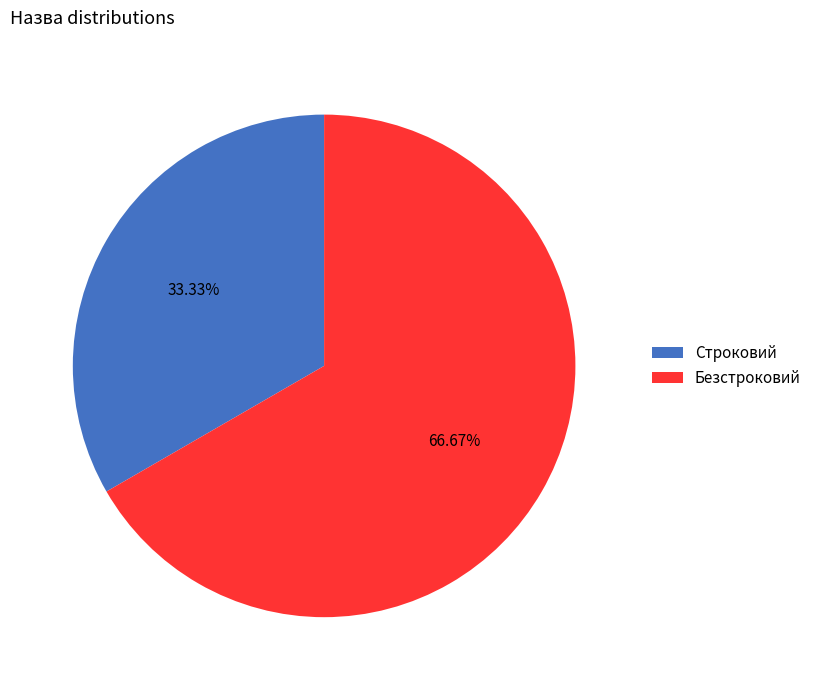

How many segments does this pie chart have?

2